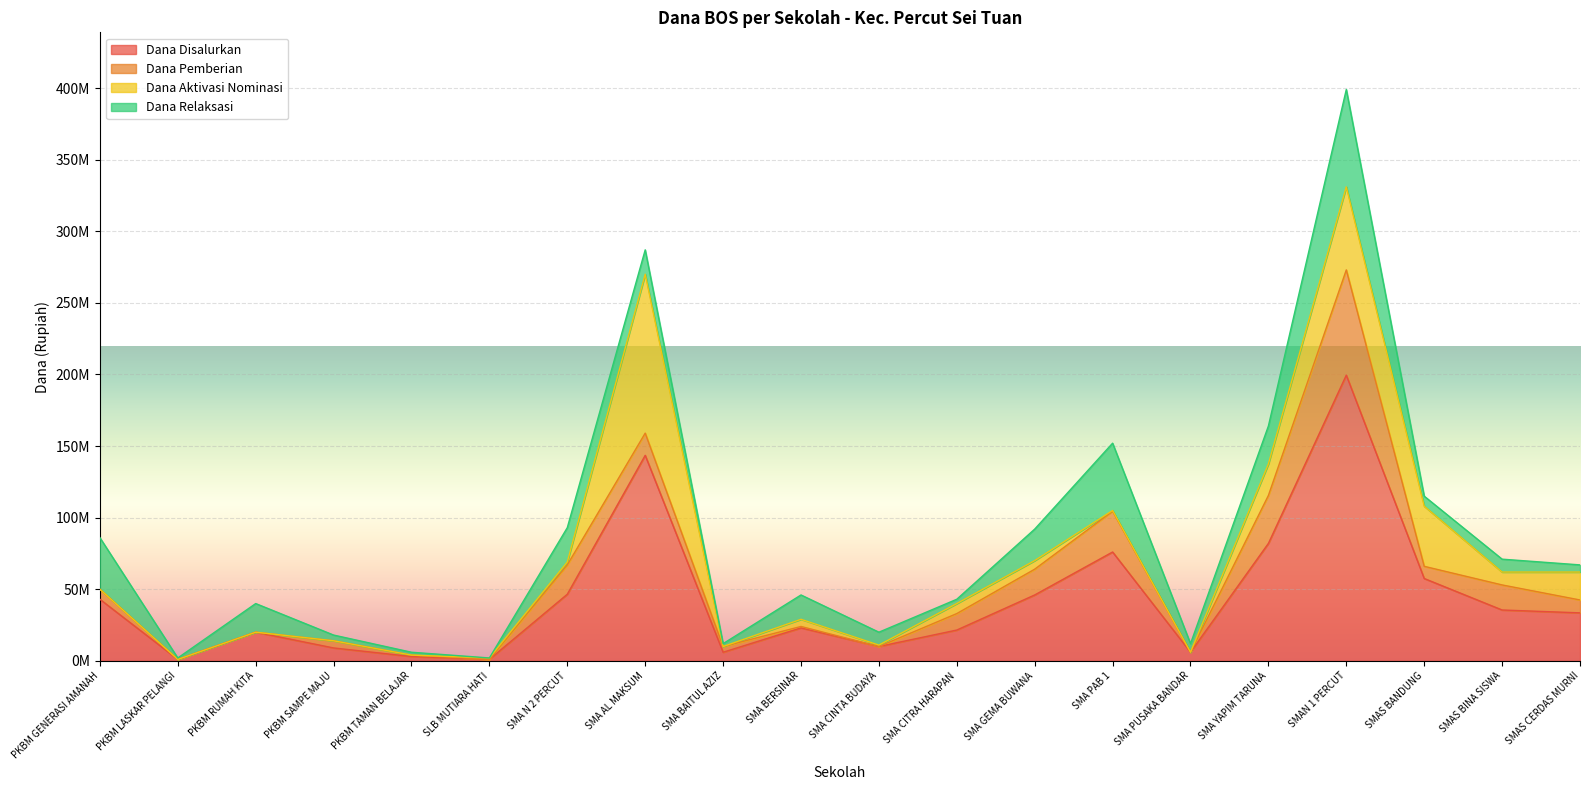

Which label corresponds to the smallest value in the chart?

PKBM LASKAR PELANGI